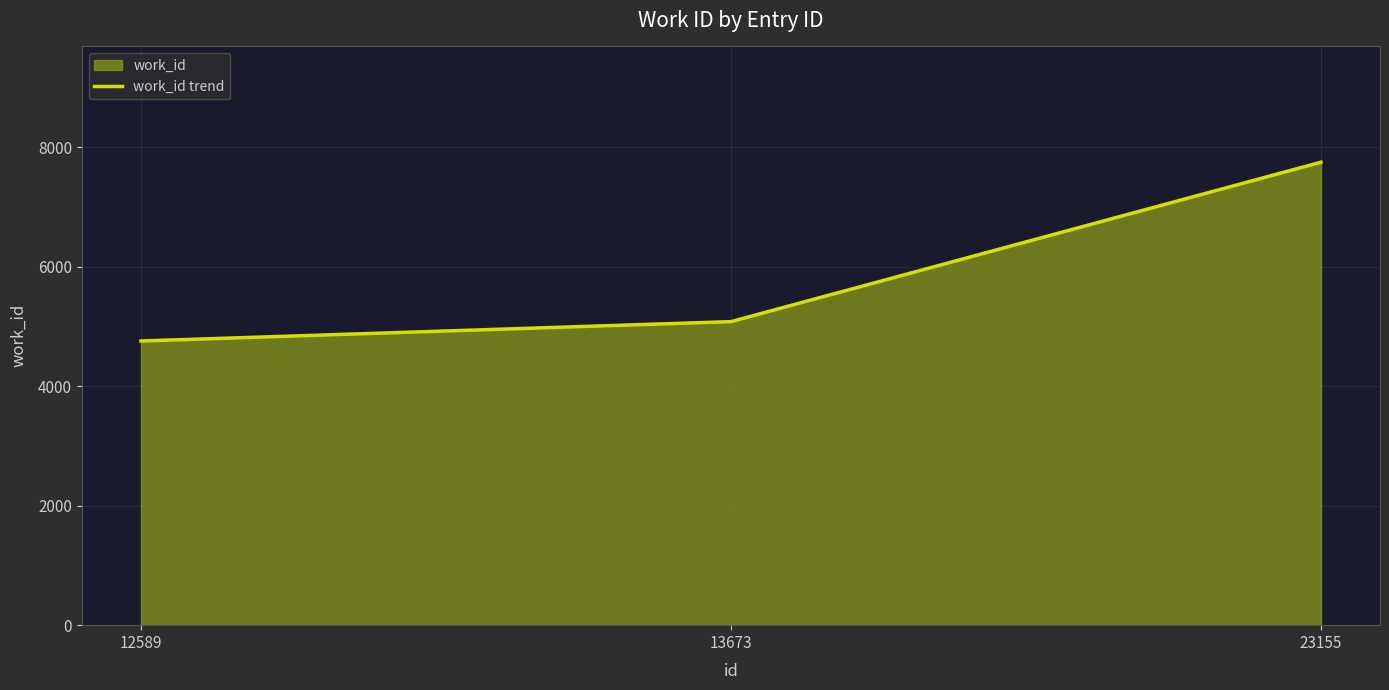

What is the sum of all values?

17595